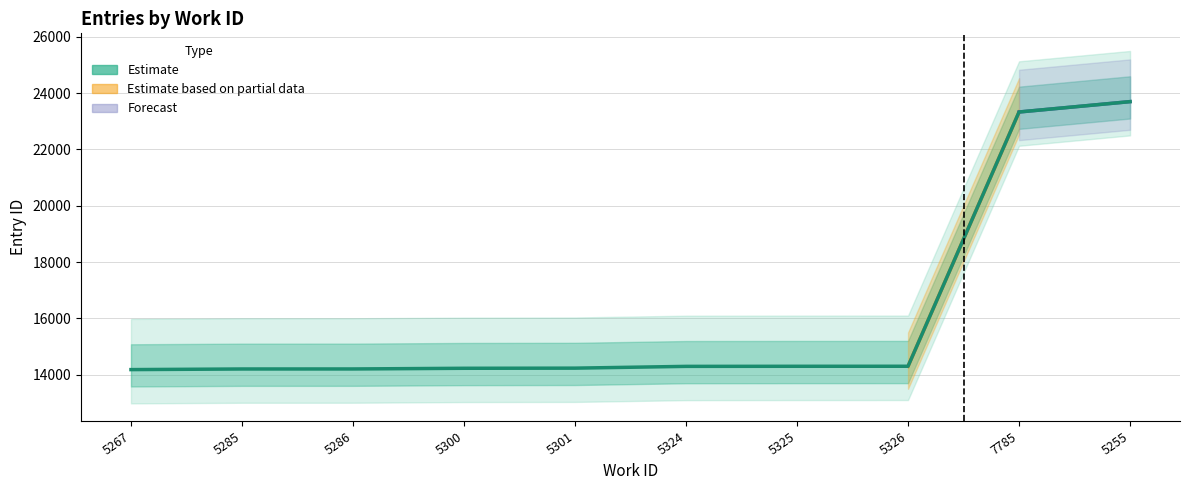

What is the difference between the second highest and second lowest values?

9128